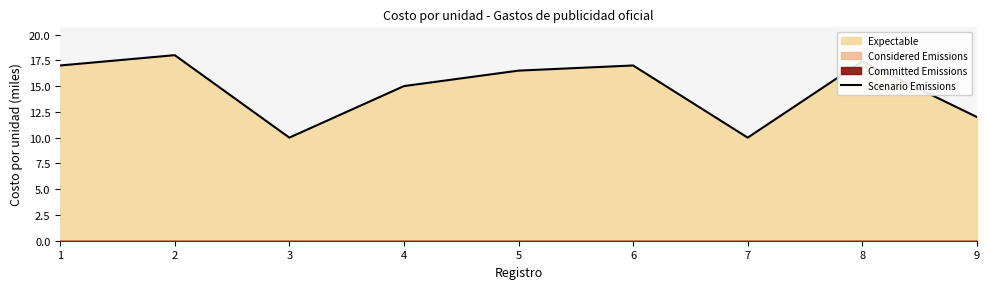

The chart shows a value of 12.0 at 9. True or false?

True